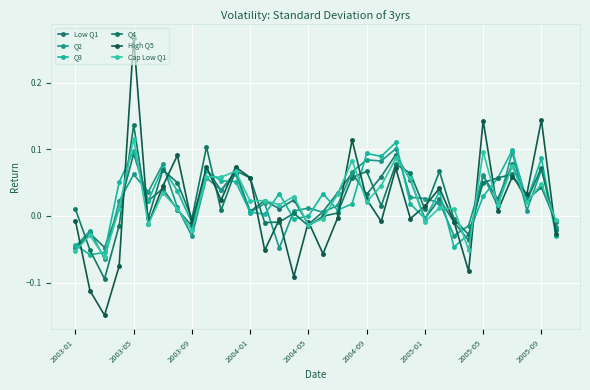

Is this an area chart (filled region under the line)?

No